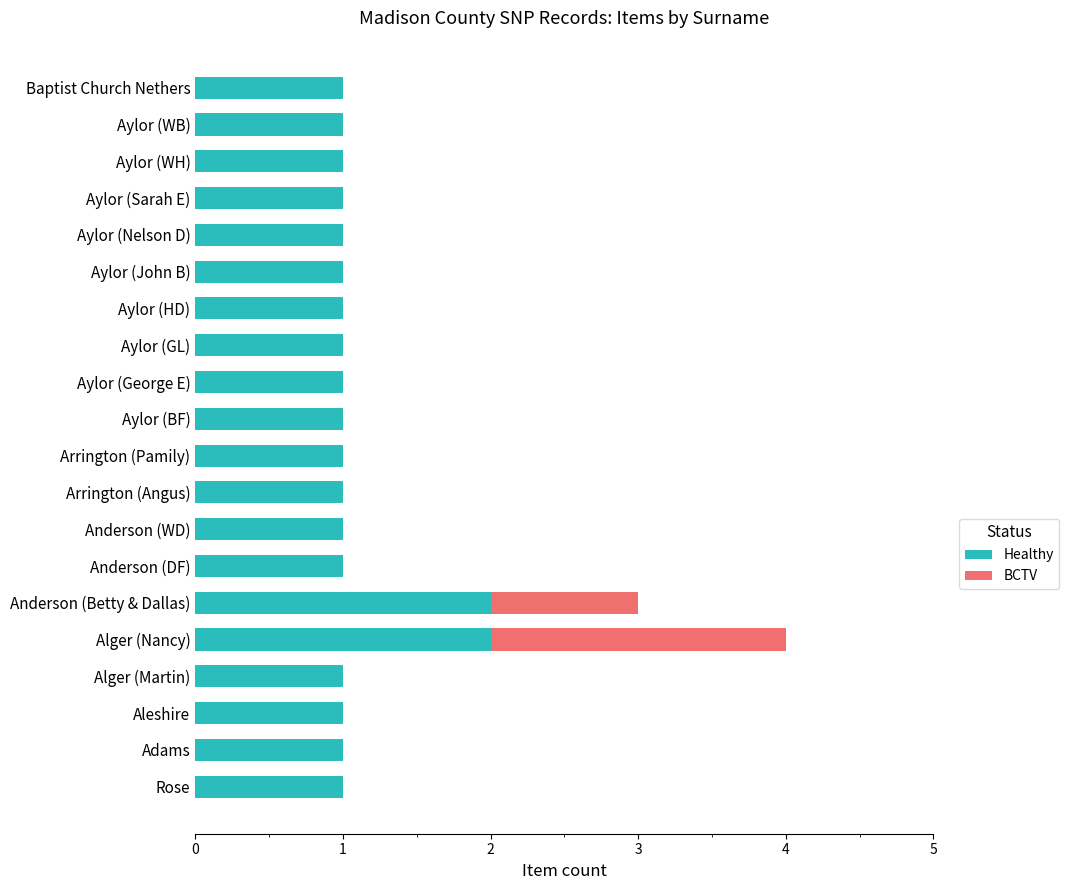

What is the total value across all series at Anderson (Betty & Dallas)?

3